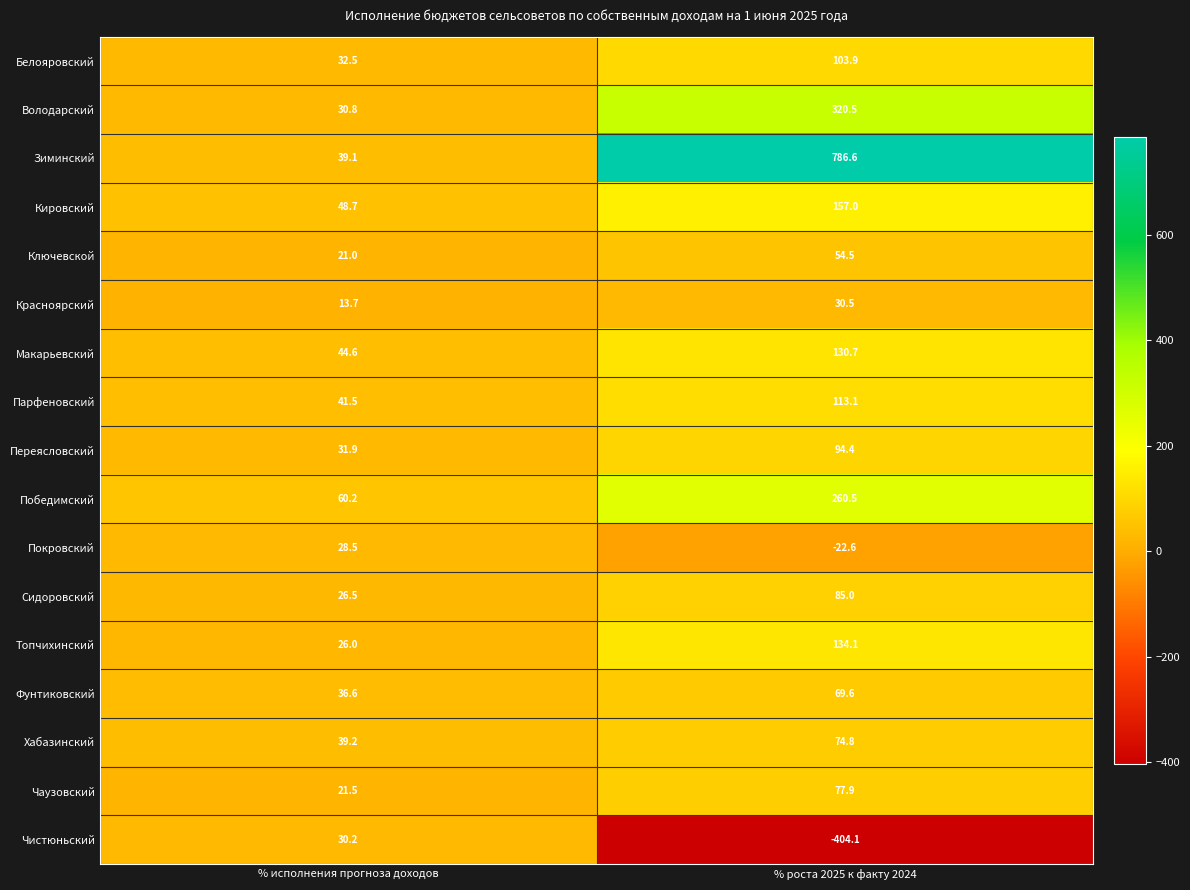

At which category does the chart reach its peak across all series?

% роста 2025 к факту 2024